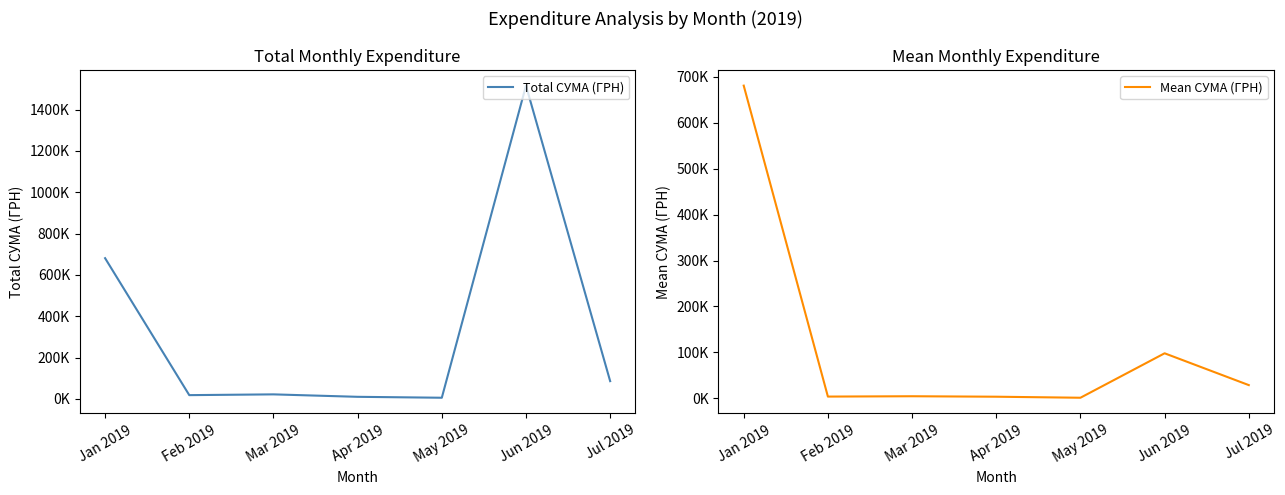

Where is the first local maximum for Total СУМА (ГРН)?

Mar 2019